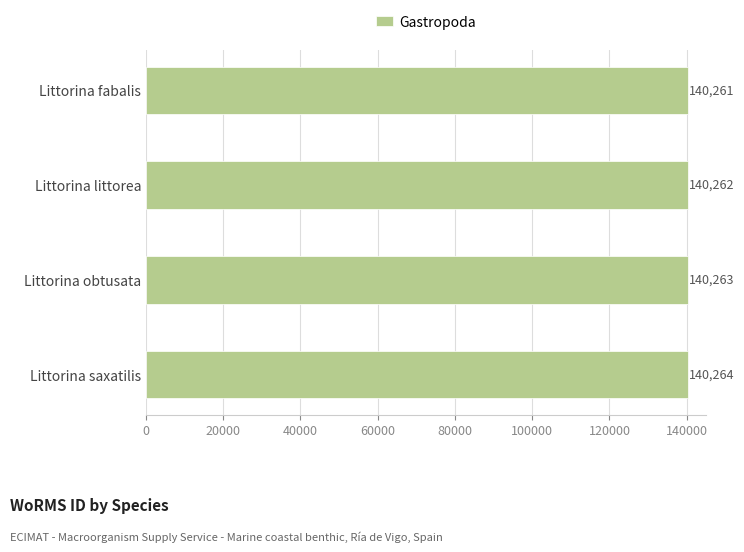

Approximately how many times larger is the value at Littorina saxatilis compared to Littorina obtusata?

1.0